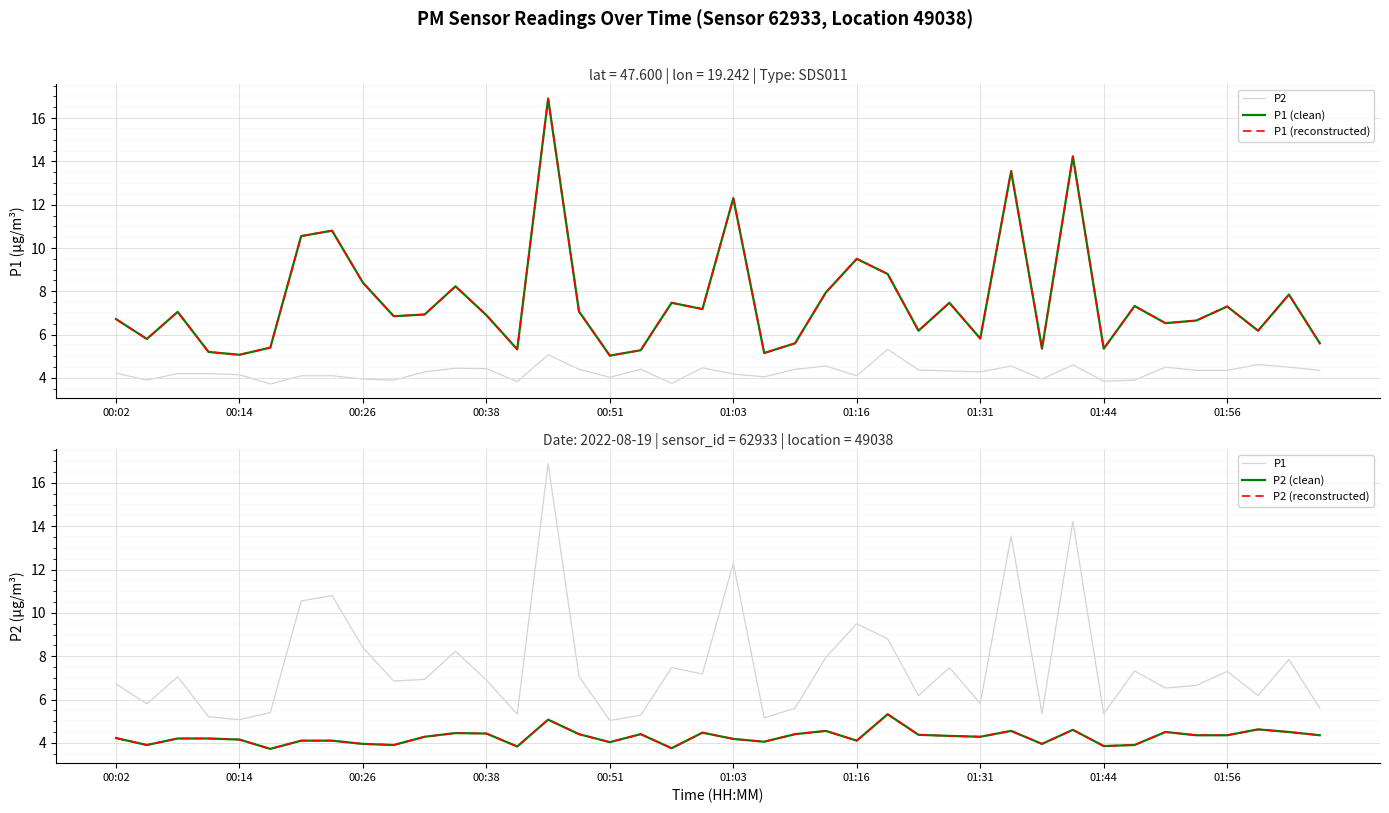

True or false: P2 (reconstructed) and P1 (background) cross at least once.

False